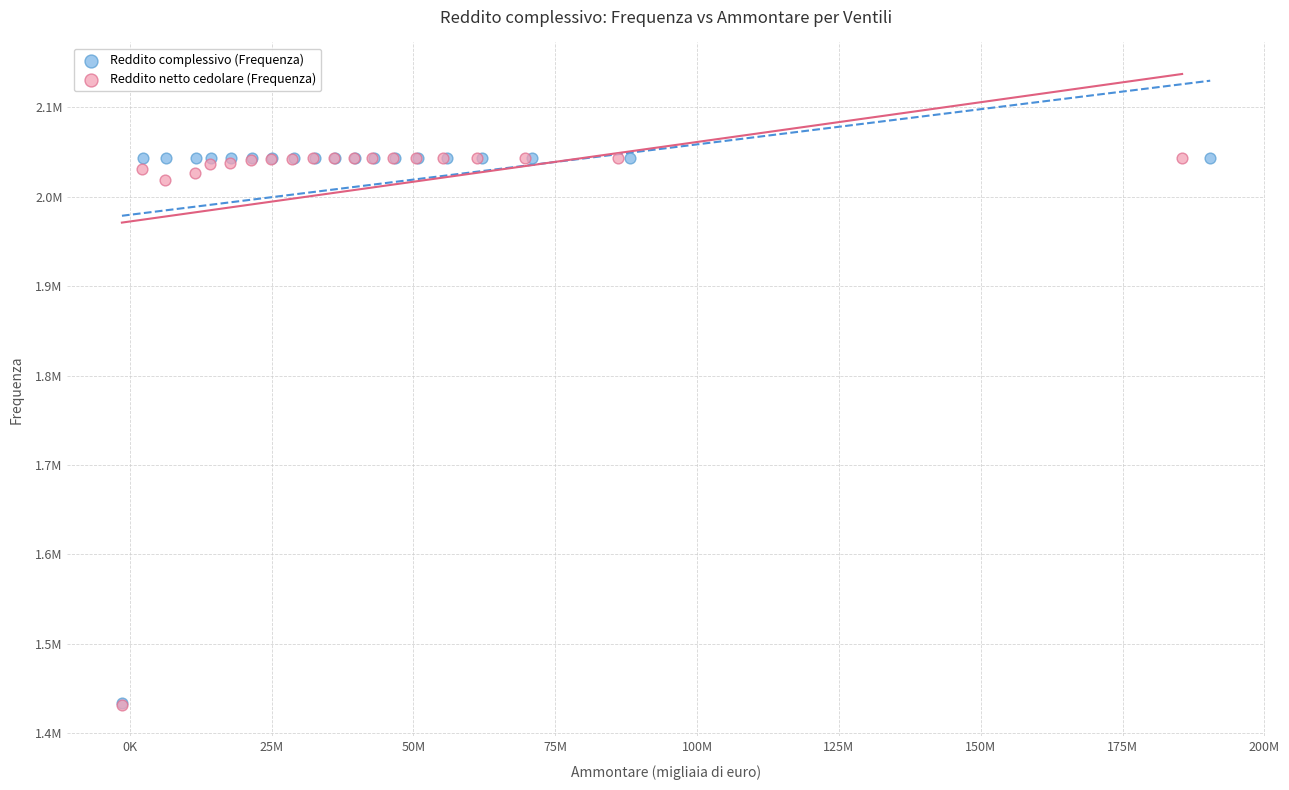

Which series has the largest Y range (max minus min)?

Reddito netto cedolare (Frequenza)